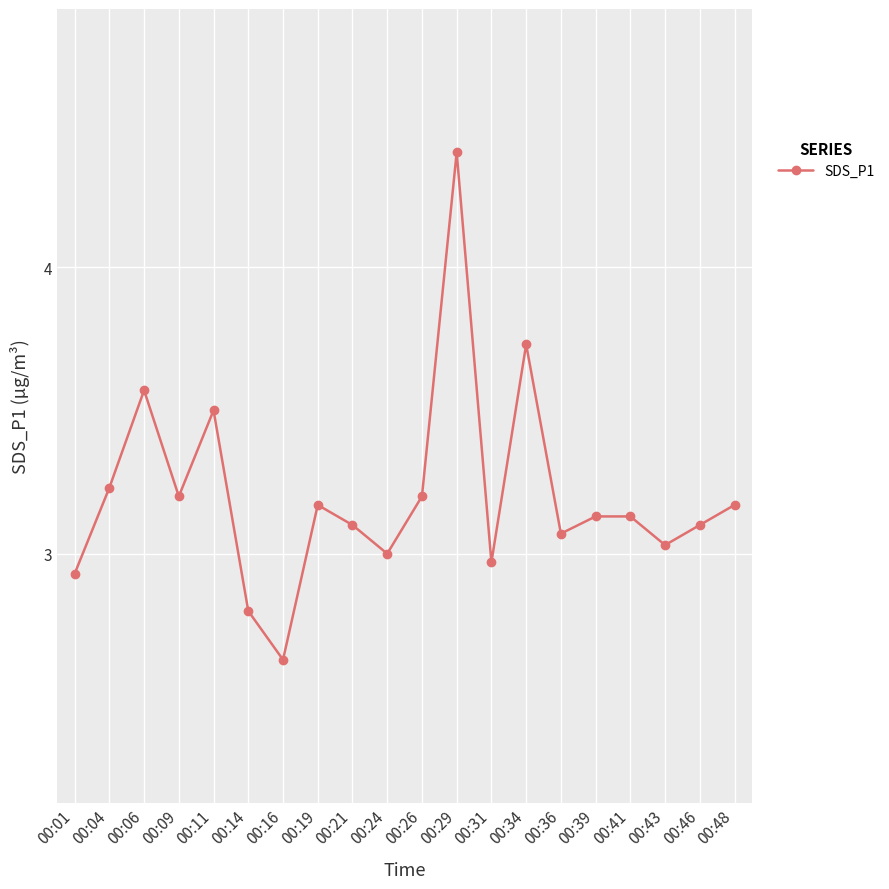

What is the sum of all values?

64.1